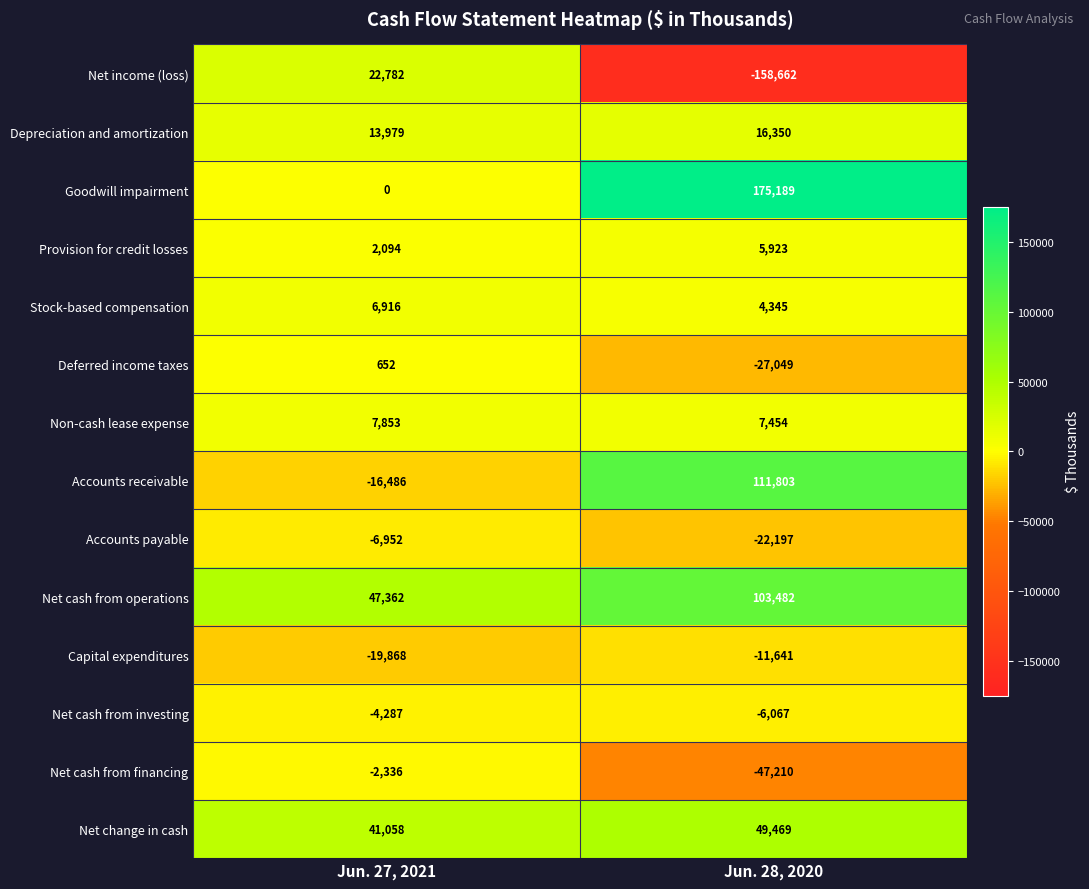

Where is Accounts payable nearest to the value -14574?

Jun. 27, 2021